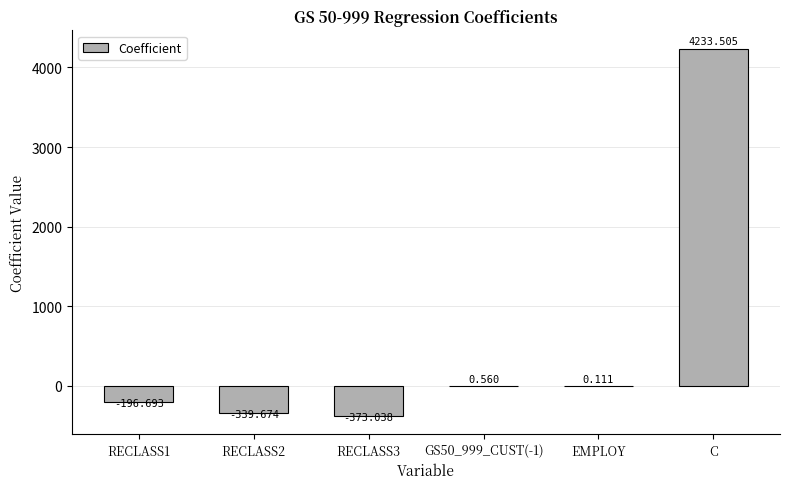

Count the number of values greater than 0.

3